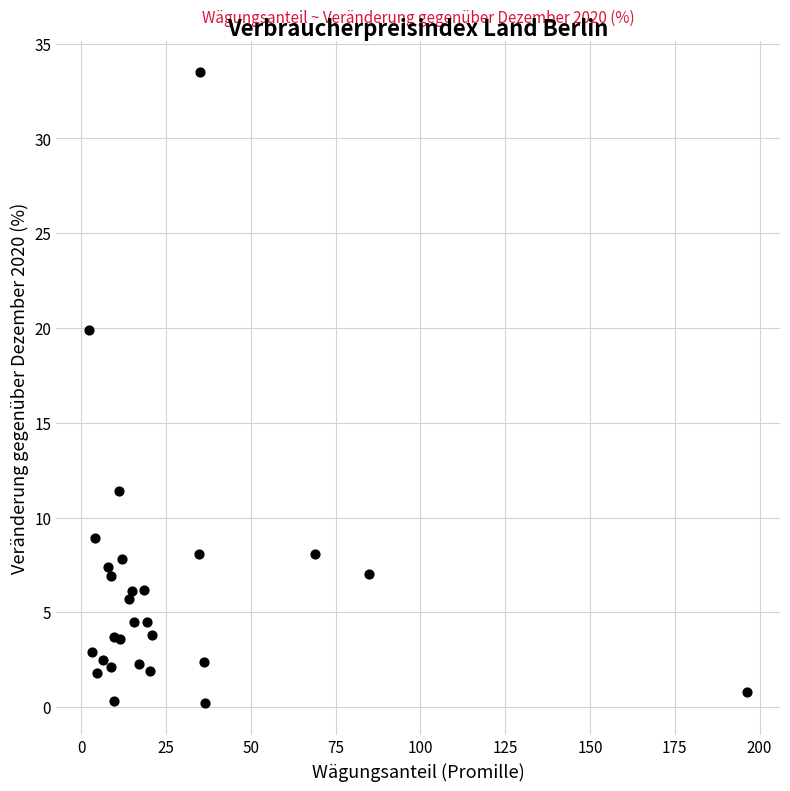

What Y value in the scatter plot is closest to 16?

19.9